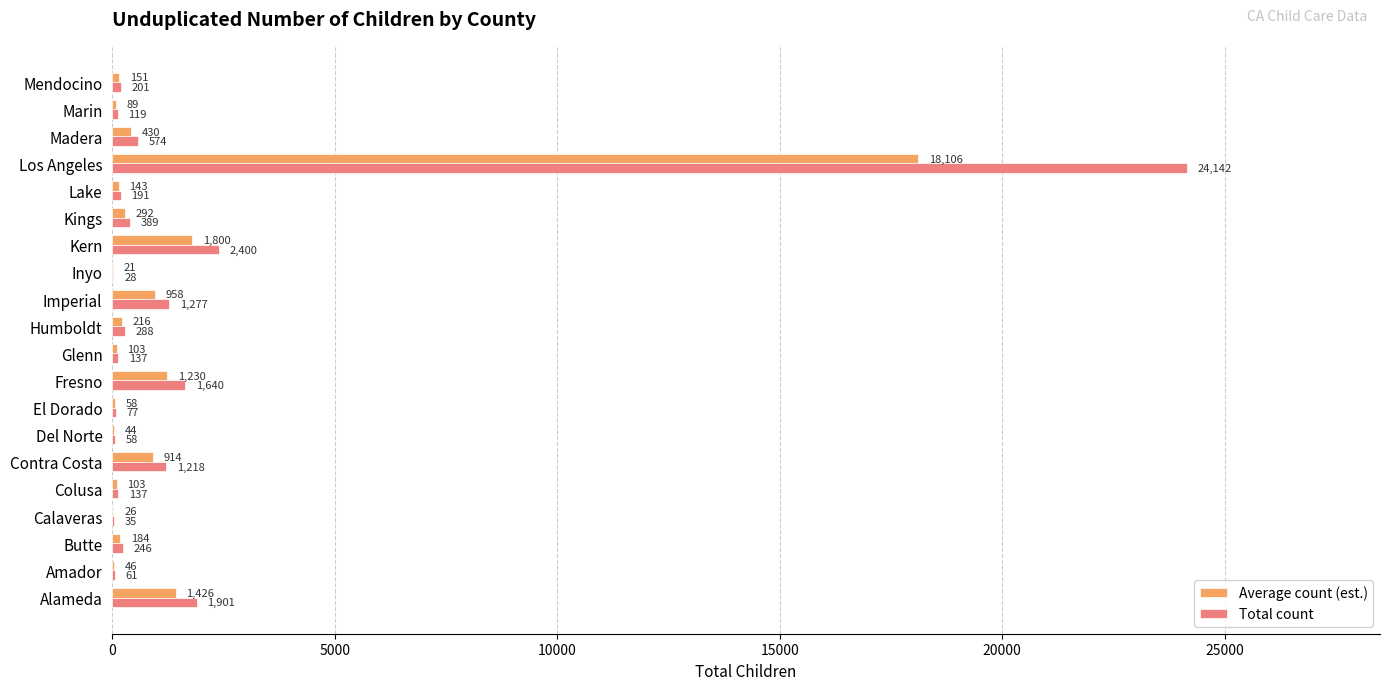

What is the sum of the Total count values at Mendocino and Marin?

320